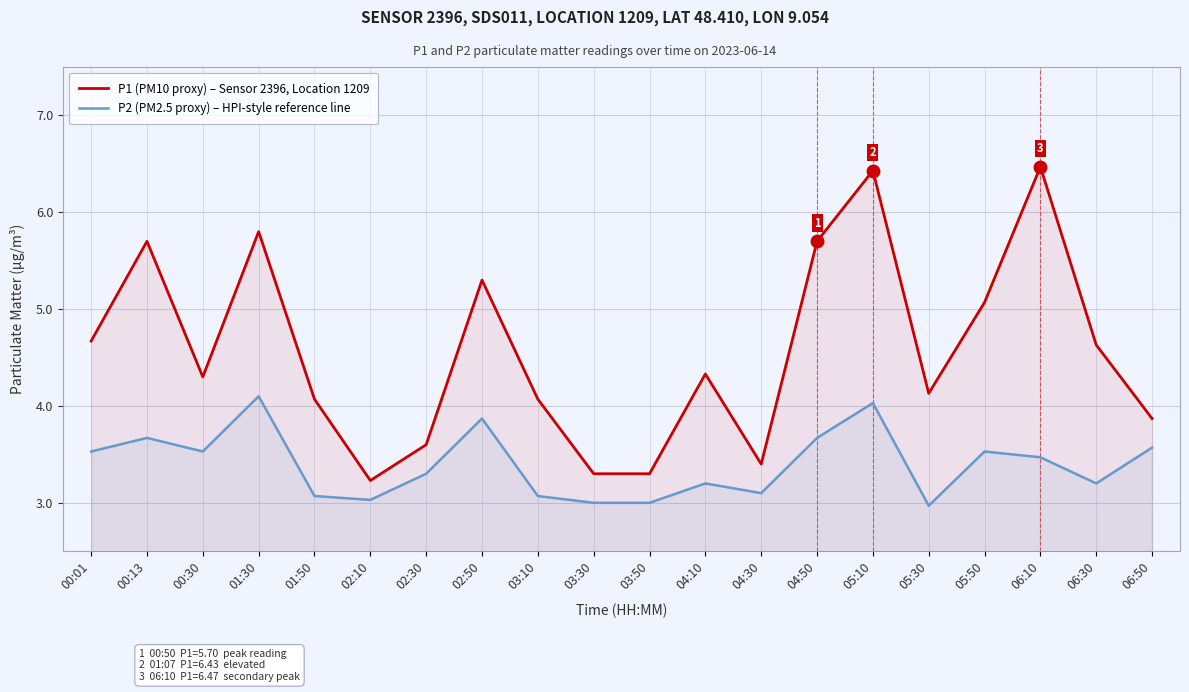

What is the difference between the P1 (PM10 proxy) – Sensor 2396, Location 1209 values at 06:30 and 01:50?

0.6